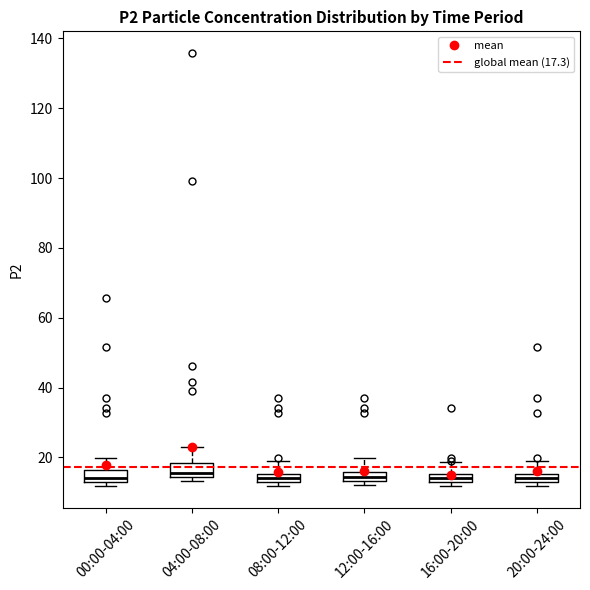

Where is the lower edge of the box for 00:00-04:00 on the y-axis? The values are not printed on the chart, so give them approximately, as read against the axis.

12